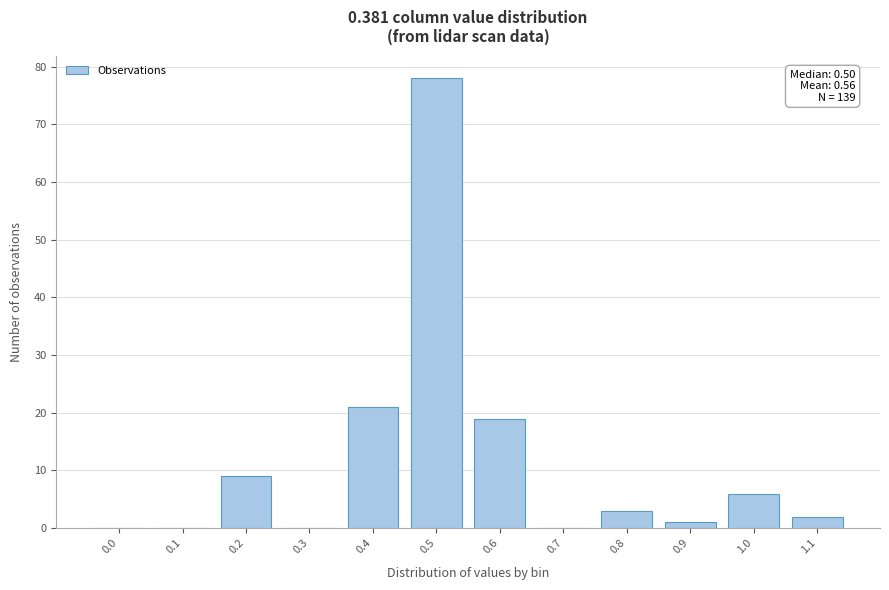

Reading left to right, transcribe all the data shown in this chart.

0.0=0	0.1=0	0.2=9	0.3=0	0.4=21	0.5=78	0.6=19	0.7=0	0.8=3	0.9=1	1.0=6	1.1=2